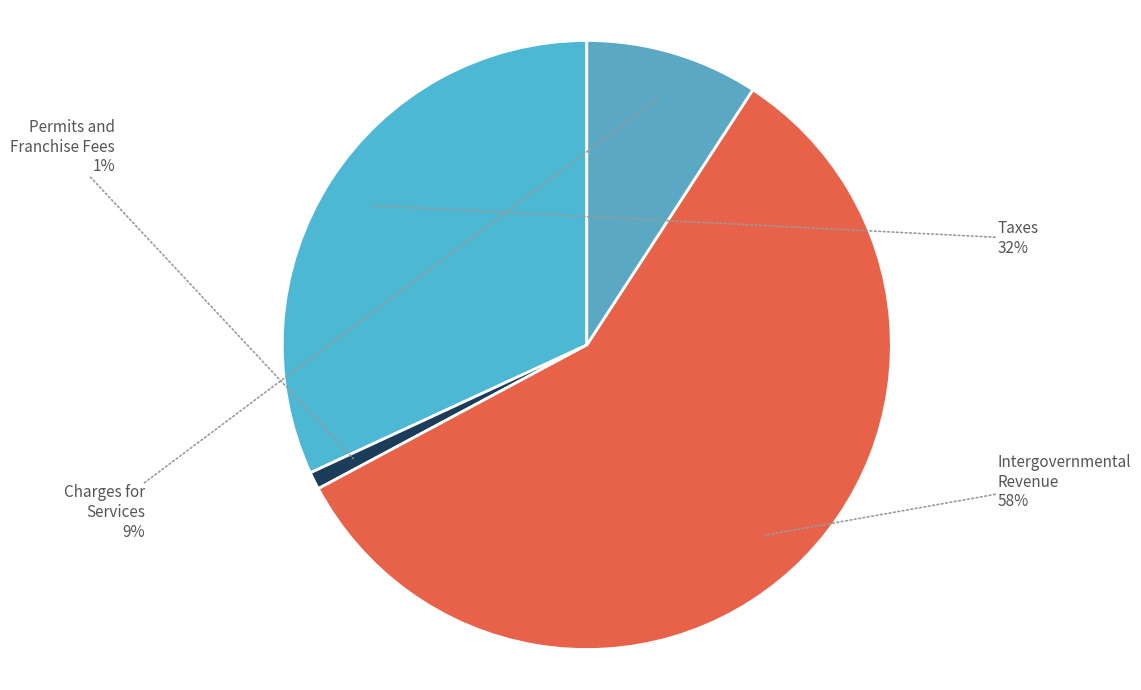

Which category has the smallest portion of the pie?

Permits and Franchise Fees